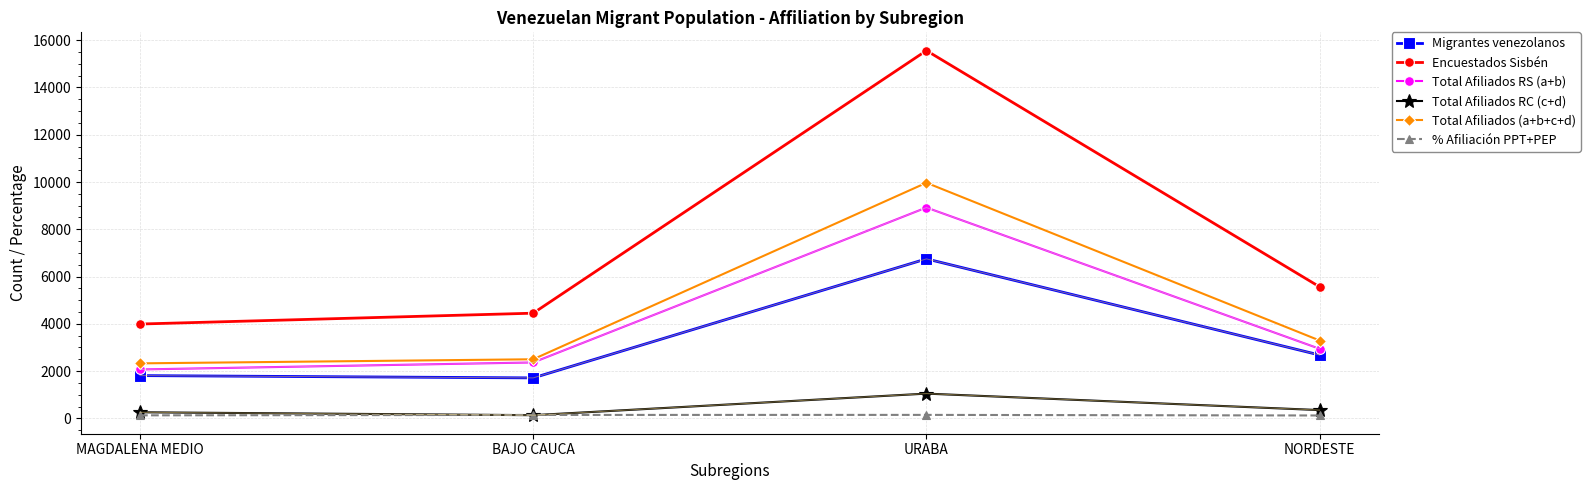

True or false: % Afiliación PPT+PEP and Migrantes venezolanos cross at least once.

False